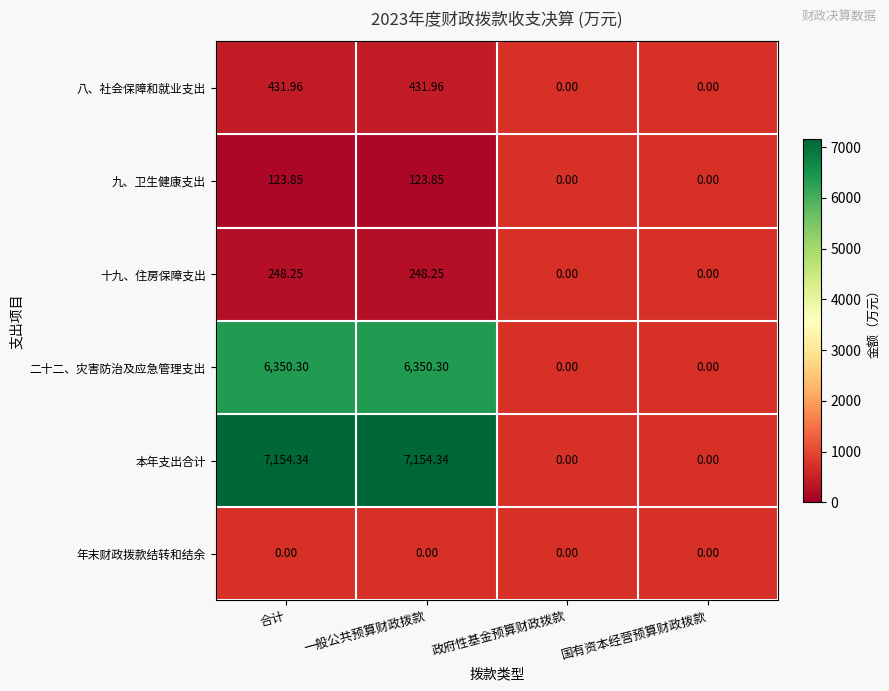

Is the value of 二十二、灾害防治及应急管理支出 at 一般公共预算财政拨款 greater than the value of 八、社会保障和就业支出 at 合计?

Yes